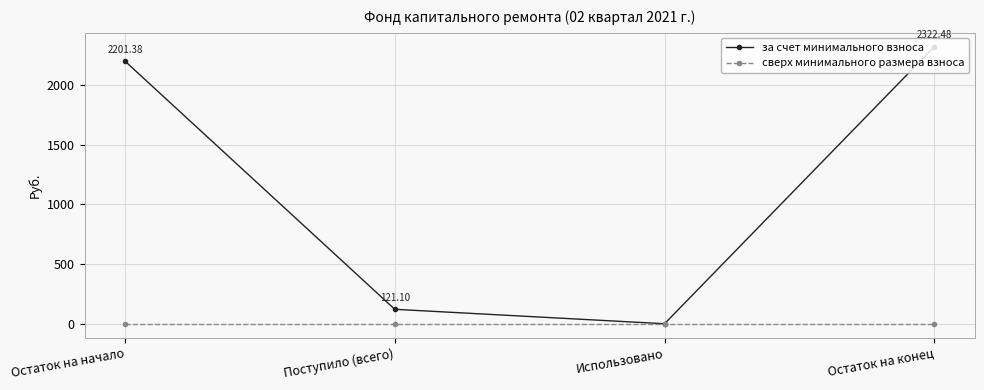

What is the spread (max minus min) of values at Остаток на конец?

2322.5